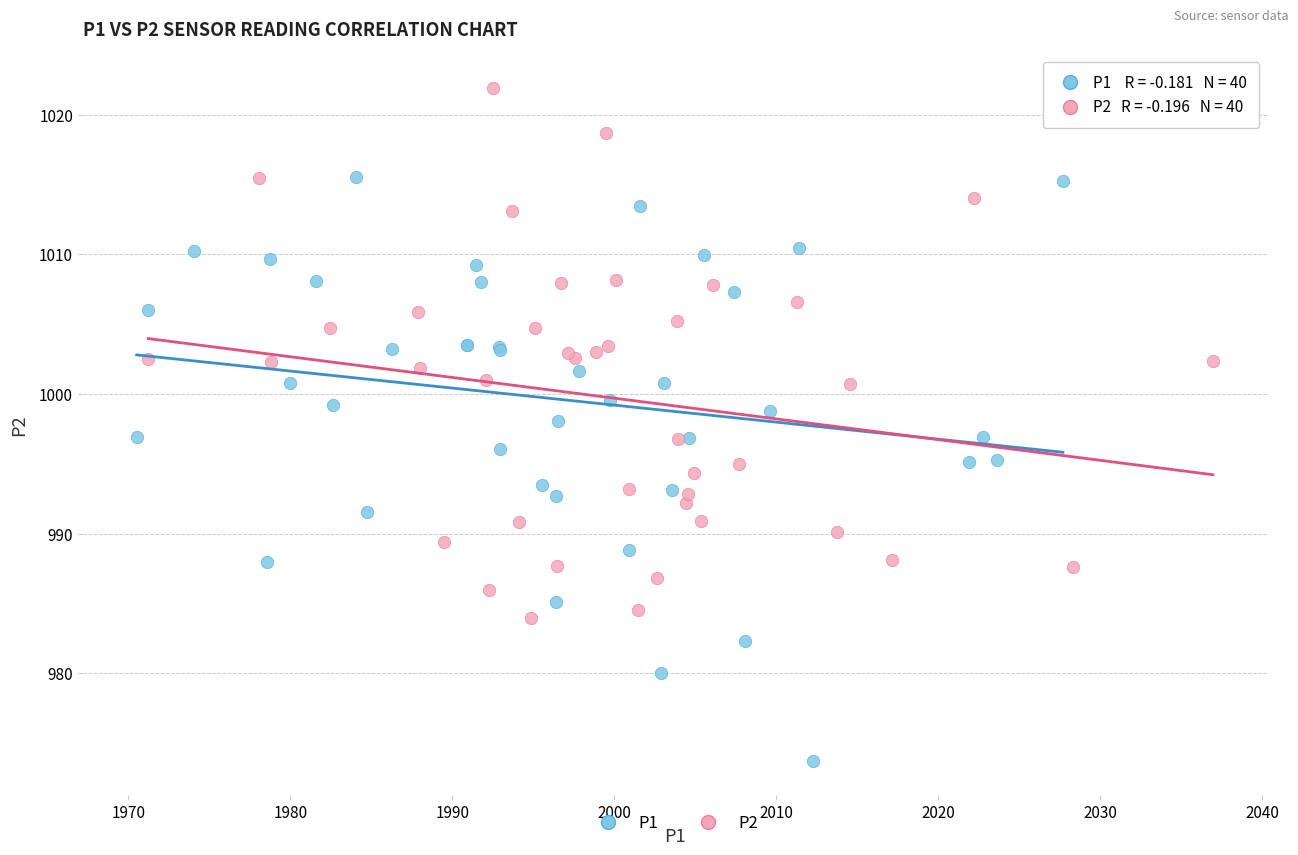

Which series contains the lowest Y value?

P1